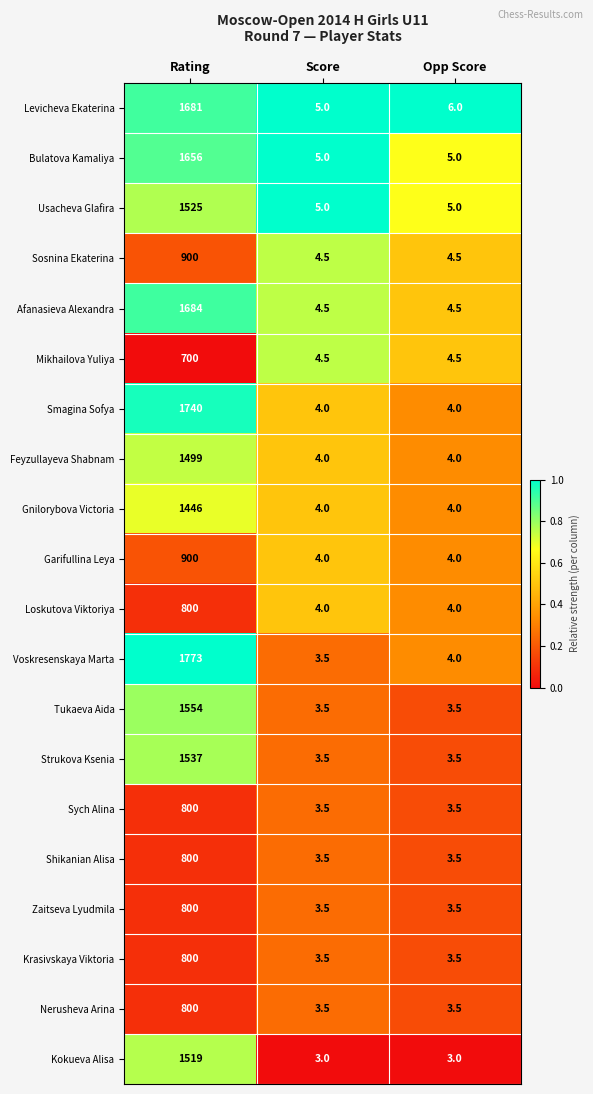

What is the total value across all series at Rating?

24914.0